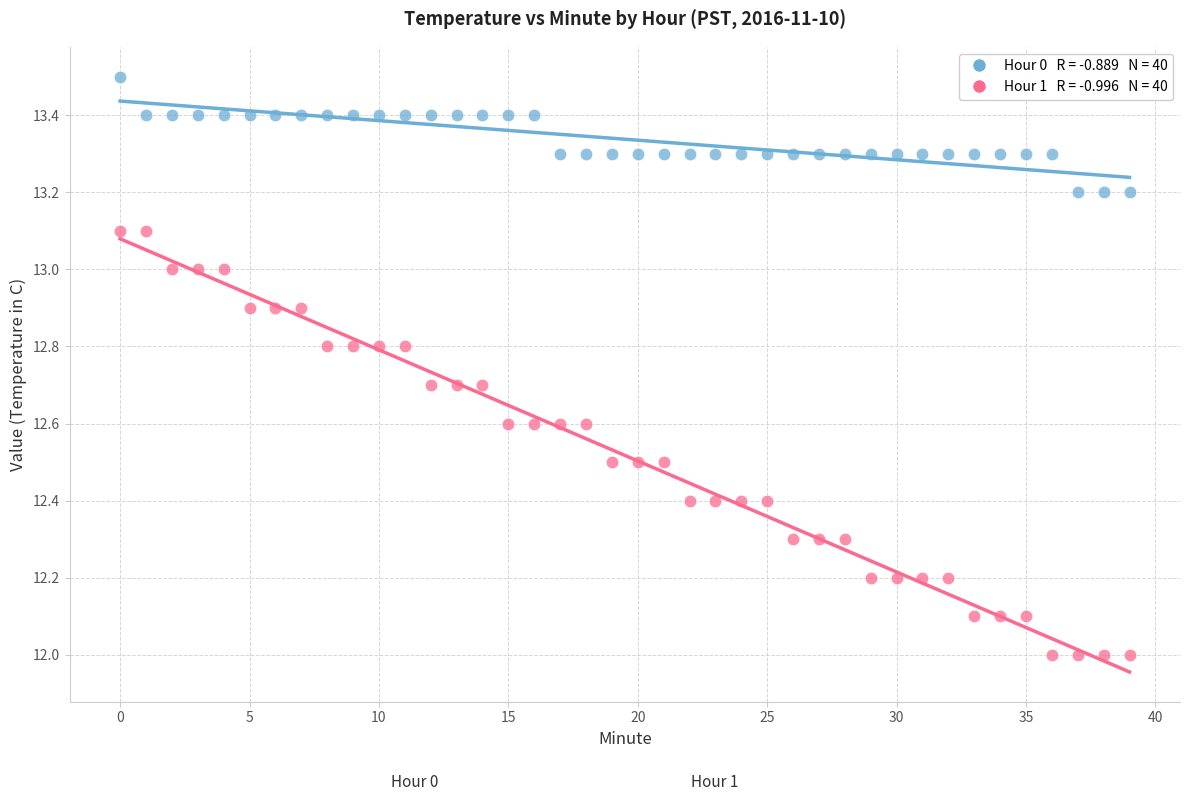

Across all data points, what is the range of Y values (max minus min)?

1.5